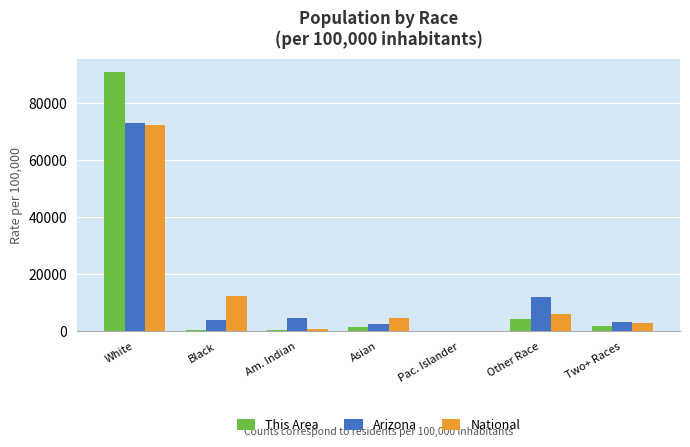

At which category is the sum across all series the highest?

White